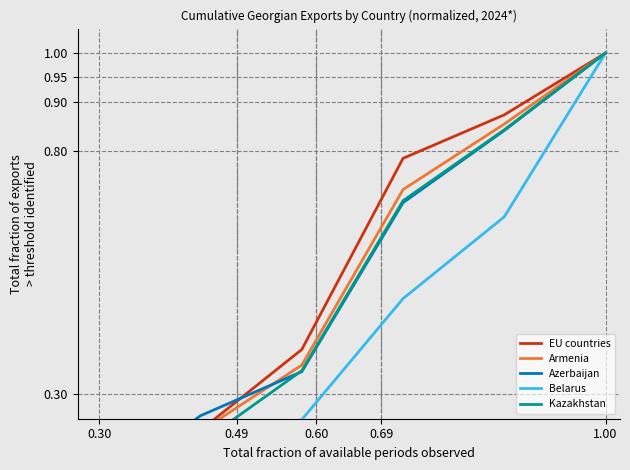

True or false: Belarus and Armenia cross at least once.

False